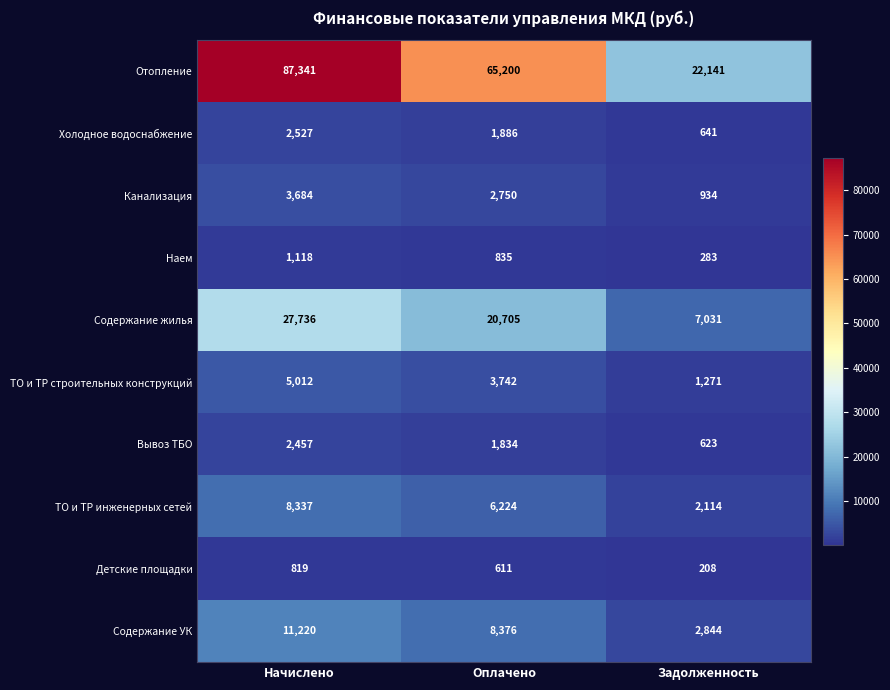

Which series changed the most between Начислено and Задолженность?

Отопление